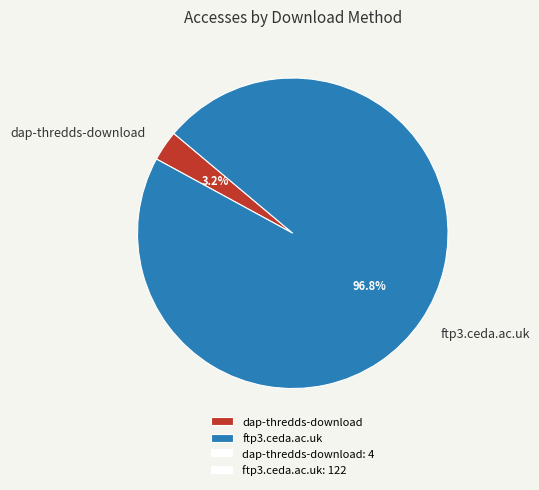

What percentage is the dap-thredds-download slice, to the nearest percent?

3%